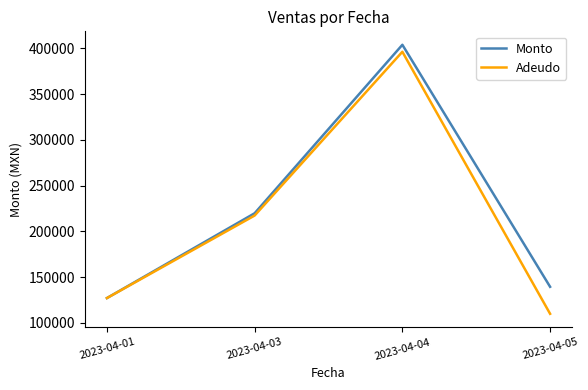

Is it true that Monto equals 239093.9 at 2023-04-04?

False